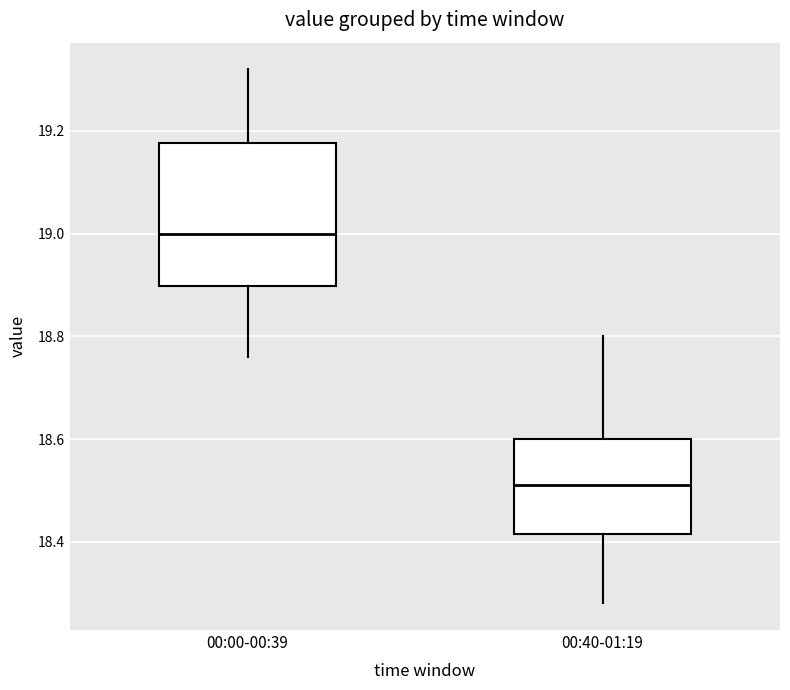

Reading left to right, read every box against the y-axis: the position of its median line, the range the box covers, and the ends of its whiskers. The values are not printed on the chart, so give them approximately, as read against the axis.

00:00-00:39: median 19.00, box 18.90 to 19.18, whiskers 18.76 to 19.32
00:40-01:19: median 18.52, box 18.42 to 18.60, whiskers 18.28 to 18.80